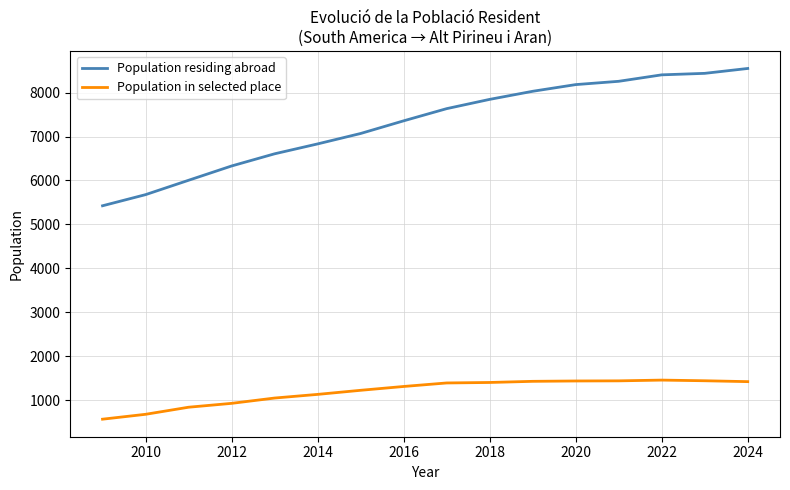

What are all the series names shown in the legend?

Population residing abroad, Population in selected place